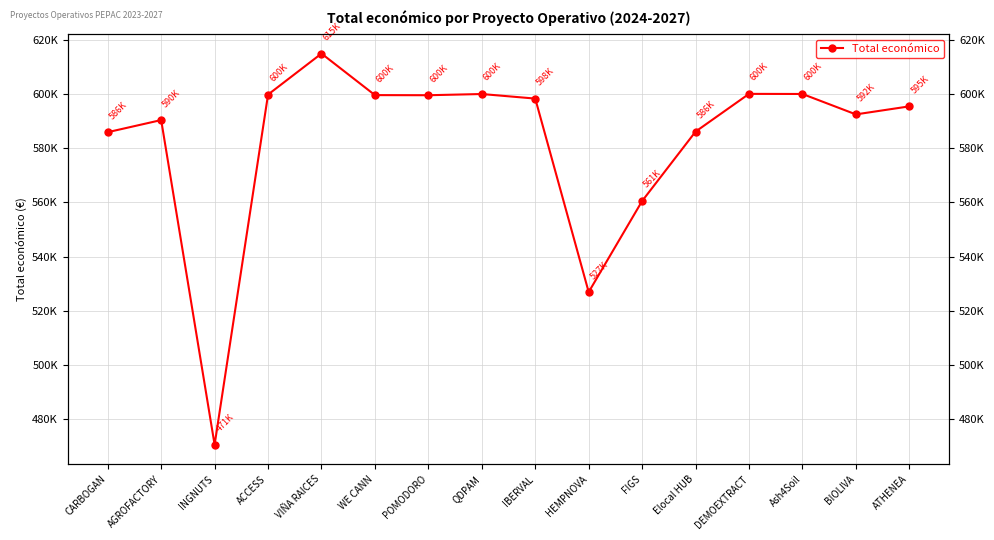

Approximately how many times larger is the value at IBERVAL compared to Elocal HUB?

1.0